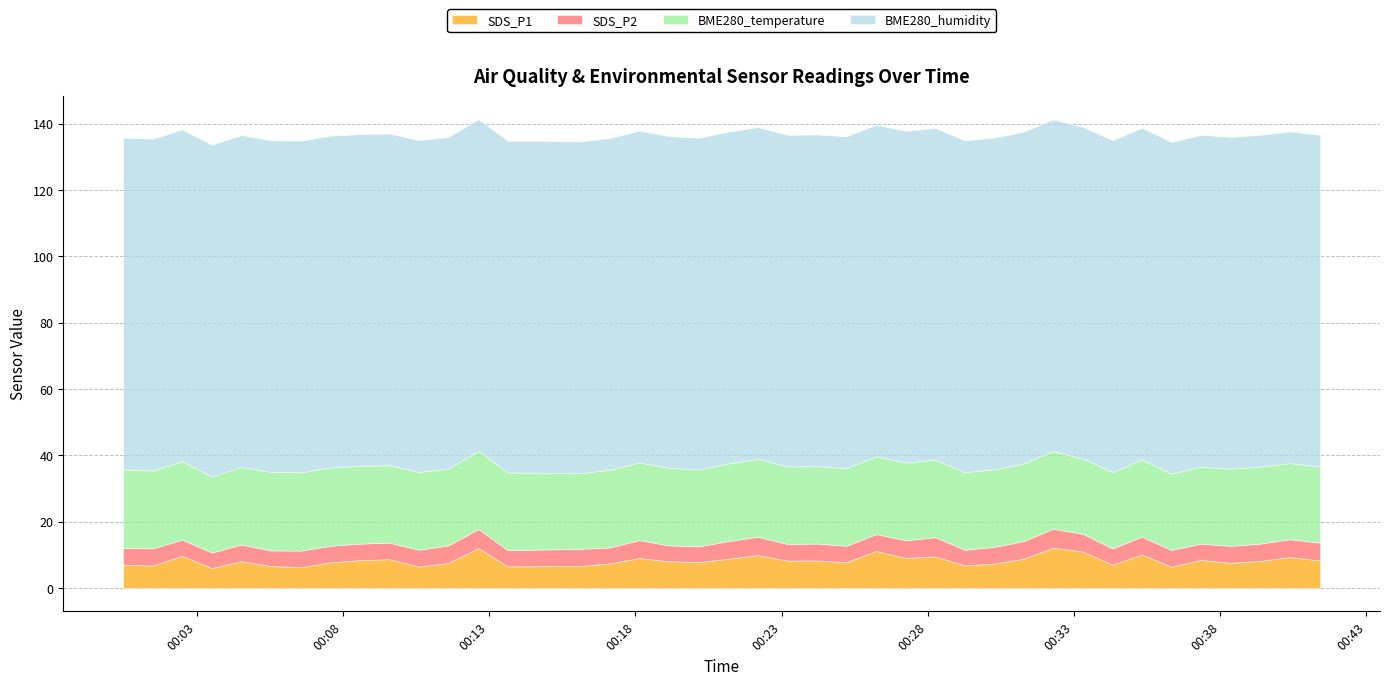

Reading right to left, extract all data points from this chart.

SDS_P1: 2022/06/28 00:41:25=8.3	2022/06/28 00:40:23=9.3	2022/06/28 00:39:21=8.1	2022/06/28 00:38:21=7.6	2022/06/28 00:37:20=8.5	2022/06/28 00:36:20=6.4	2022/06/28 00:35:19=10.1	2022/06/28 00:34:19=7.0	2022/06/28 00:33:18=11.0	2022/06/28 00:32:17=12.1	2022/06/28 00:31:17=8.8	2022/06/28 00:30:17=7.4	2022/06/28 00:29:16=6.8	2022/06/28 00:28:15=9.5	2022/06/28 00:27:15=9.0	2022/06/28 00:26:14=11.1	2022/06/28 00:25:13=7.8	2022/06/28 00:24:13=8.3	2022/06/28 00:23:12=8.2	2022/06/28 00:22:11=9.9	2022/06/28 00:21:11=8.8	2022/06/28 00:20:10=7.8	2022/06/28 00:19:08=8.0	2022/06/28 00:18:08=9.0	2022/06/28 00:17:07=7.4	2022/06/28 00:16:07=6.6	2022/06/28 00:13:38=6.5	2022/06/28 00:12:38=12.0	2022/06/28 00:11:36=7.5	2022/06/28 00:10:36=6.4	2022/06/28 00:09:35=8.7	2022/06/28 00:08:35=8.4	2022/06/28 00:07:34=7.7	2022/06/28 00:06:34=6.2	2022/06/28 00:05:32=6.6	2022/06/28 00:04:31=8.1	2022/06/28 00:03:31=6.0	2022/06/28 00:02:30=9.7	2022/06/28 00:01:30=6.7	2022/06/28 00:00:29=7.0
SDS_P2: 2022/06/28 00:41:25=5.4	2022/06/28 00:40:23=5.4	2022/06/28 00:39:21=5.2	2022/06/28 00:38:21=5.1	2022/06/28 00:37:20=4.9	2022/06/28 00:36:20=5.1	2022/06/28 00:35:19=5.4	2022/06/28 00:34:19=4.9	2022/06/28 00:33:18=5.3	2022/06/28 00:32:17=5.7	2022/06/28 00:31:17=5.3	2022/06/28 00:30:17=5.0	2022/06/28 00:29:16=4.7	2022/06/28 00:28:15=5.8	2022/06/28 00:27:15=5.3	2022/06/28 00:26:14=5.1	2022/06/28 00:25:13=4.9	2022/06/28 00:24:13=5.1	2022/06/28 00:23:12=5.0	2022/06/28 00:22:11=5.5	2022/06/28 00:21:11=5.3	2022/06/28 00:20:10=4.7	2022/06/28 00:19:08=4.8	2022/06/28 00:18:08=5.4	2022/06/28 00:17:07=4.8	2022/06/28 00:16:07=5.2	2022/06/28 00:13:38=4.9	2022/06/28 00:12:38=5.8	2022/06/28 00:11:36=5.3	2022/06/28 00:10:36=5.1	2022/06/28 00:09:35=5.0	2022/06/28 00:08:35=5.0	2022/06/28 00:07:34=5.0	2022/06/28 00:06:34=5.0	2022/06/28 00:05:32=4.7	2022/06/28 00:04:31=5.0	2022/06/28 00:03:31=4.7	2022/06/28 00:02:30=4.9	2022/06/28 00:01:30=5.2	2022/06/28 00:00:29=5.0
BME280_temperature: 2022/06/28 00:41:25=22.9	2022/06/28 00:40:23=23.0	2022/06/28 00:39:21=23.2	2022/06/28 00:38:21=23.3	2022/06/28 00:37:20=23.2	2022/06/28 00:36:20=23.0	2022/06/28 00:35:19=23.3	2022/06/28 00:34:19=23.0	2022/06/28 00:33:18=22.7	2022/06/28 00:32:17=23.4	2022/06/28 00:31:17=23.4	2022/06/28 00:30:17=23.4	2022/06/28 00:29:16=23.4	2022/06/28 00:28:15=23.4	2022/06/28 00:27:15=23.4	2022/06/28 00:26:14=23.4	2022/06/28 00:25:13=23.4	2022/06/28 00:24:13=23.3	2022/06/28 00:23:12=23.3	2022/06/28 00:22:11=23.5	2022/06/28 00:21:11=23.4	2022/06/28 00:20:10=23.2	2022/06/28 00:19:08=23.4	2022/06/28 00:18:08=23.4	2022/06/28 00:17:07=23.4	2022/06/28 00:16:07=22.8	2022/06/28 00:13:38=23.4	2022/06/28 00:12:38=23.5	2022/06/28 00:11:36=23.1	2022/06/28 00:10:36=23.5	2022/06/28 00:09:35=23.4	2022/06/28 00:08:35=23.4	2022/06/28 00:07:34=23.6	2022/06/28 00:06:34=23.6	2022/06/28 00:05:32=23.7	2022/06/28 00:04:31=23.4	2022/06/28 00:03:31=22.9	2022/06/28 00:02:30=23.6	2022/06/28 00:01:30=23.5	2022/06/28 00:00:29=23.7
BME280_humidity: 2022/06/28 00:41:25=100.0	2022/06/28 00:40:23=100.0	2022/06/28 00:39:21=100.0	2022/06/28 00:38:21=100.0	2022/06/28 00:37:20=100.0	2022/06/28 00:36:20=100.0	2022/06/28 00:35:19=100.0	2022/06/28 00:34:19=100.0	2022/06/28 00:33:18=100.0	2022/06/28 00:32:17=100.0	2022/06/28 00:31:17=100.0	2022/06/28 00:30:17=100.0	2022/06/28 00:29:16=100.0	2022/06/28 00:28:15=100.0	2022/06/28 00:27:15=100.0	2022/06/28 00:26:14=100.0	2022/06/28 00:25:13=100.0	2022/06/28 00:24:13=100.0	2022/06/28 00:23:12=100.0	2022/06/28 00:22:11=100.0	2022/06/28 00:21:11=100.0	2022/06/28 00:20:10=100.0	2022/06/28 00:19:08=100.0	2022/06/28 00:18:08=100.0	2022/06/28 00:17:07=100.0	2022/06/28 00:16:07=100.0	2022/06/28 00:13:38=100.0	2022/06/28 00:12:38=100.0	2022/06/28 00:11:36=100.0	2022/06/28 00:10:36=100.0	2022/06/28 00:09:35=100.0	2022/06/28 00:08:35=100.0	2022/06/28 00:07:34=100.0	2022/06/28 00:06:34=100.0	2022/06/28 00:05:32=100.0	2022/06/28 00:04:31=100.0	2022/06/28 00:03:31=100.0	2022/06/28 00:02:30=100.0	2022/06/28 00:01:30=100.0	2022/06/28 00:00:29=100.0